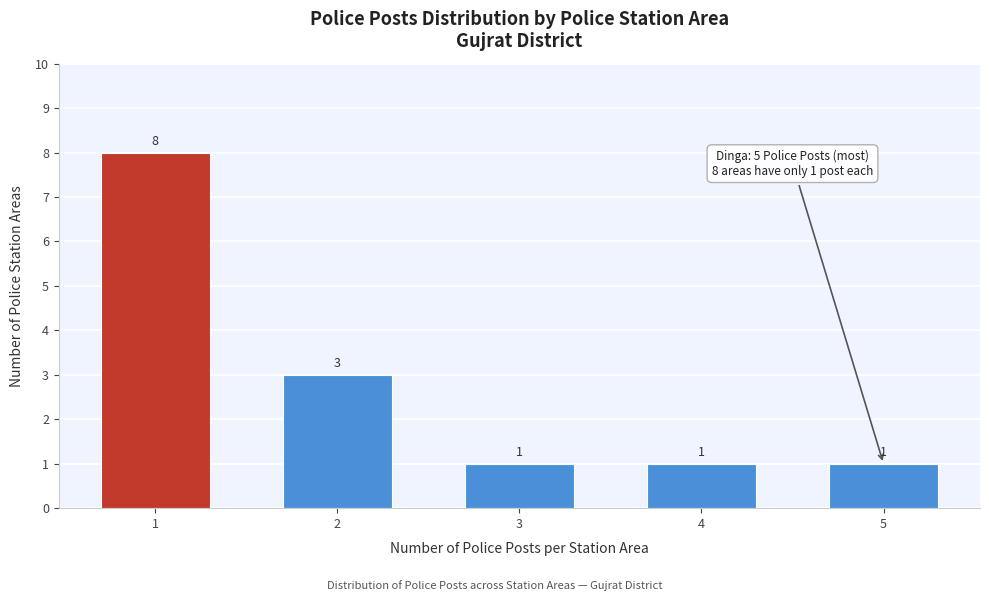

Reading left to right, extract all data points from this chart.

8	3	1	1	1